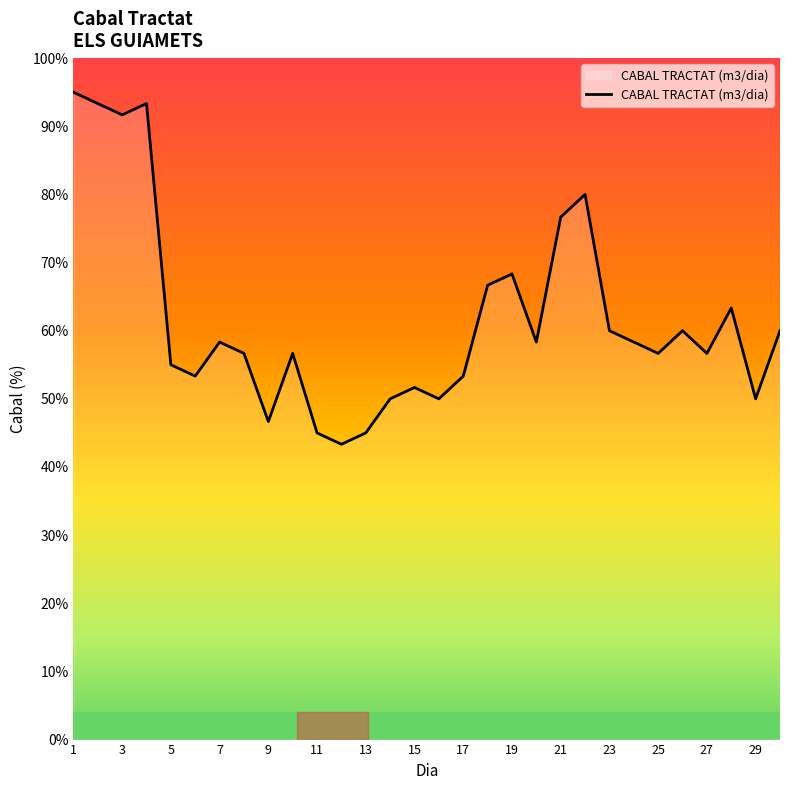

What is the greatest value displayed?

95.0